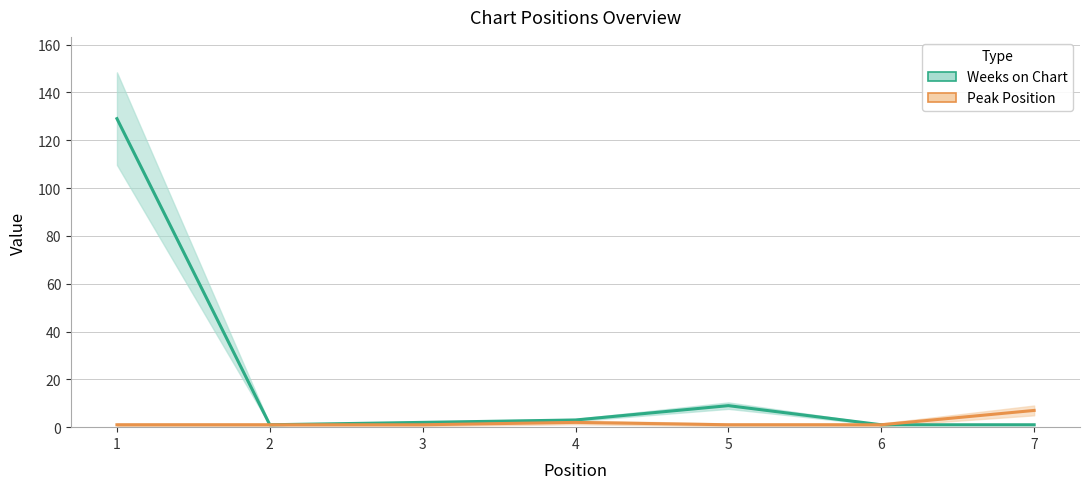

What is the sum of the Weeks on Chart values at 7 and 5?

10